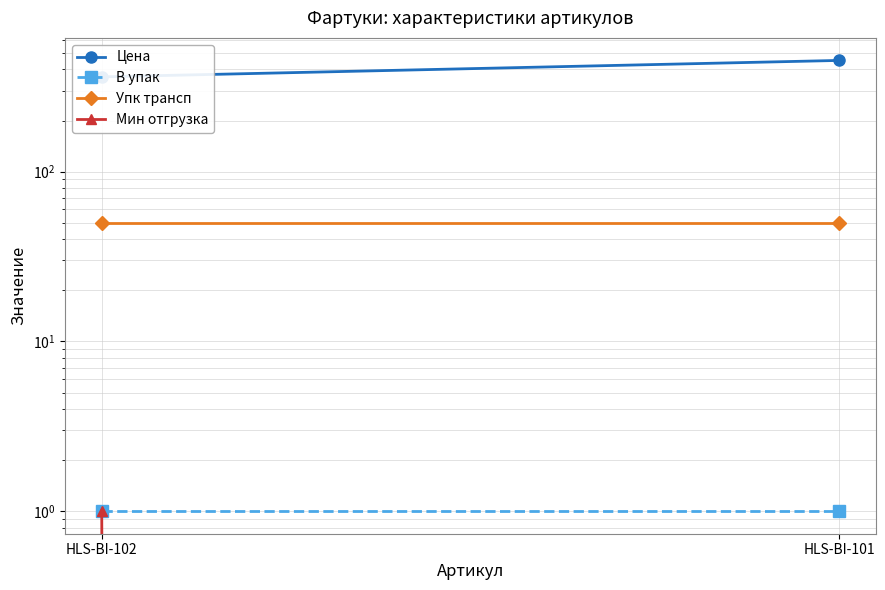

Count the Мин отгрузка values in the range 0 to 1.

2